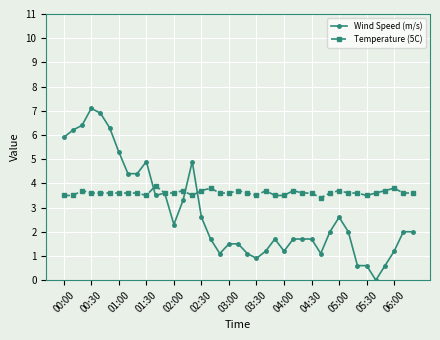

Which series has the largest total across all categories?

Temperature (5C)